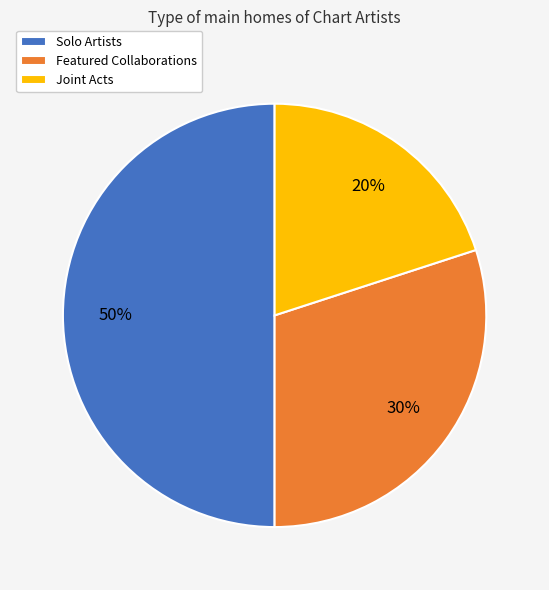

Which category has the smallest portion of the pie?

Joint Acts